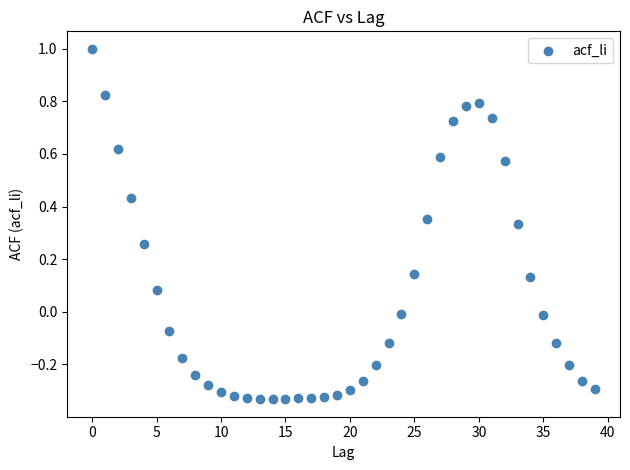

What is the range of Y values (max minus min)?

1.3